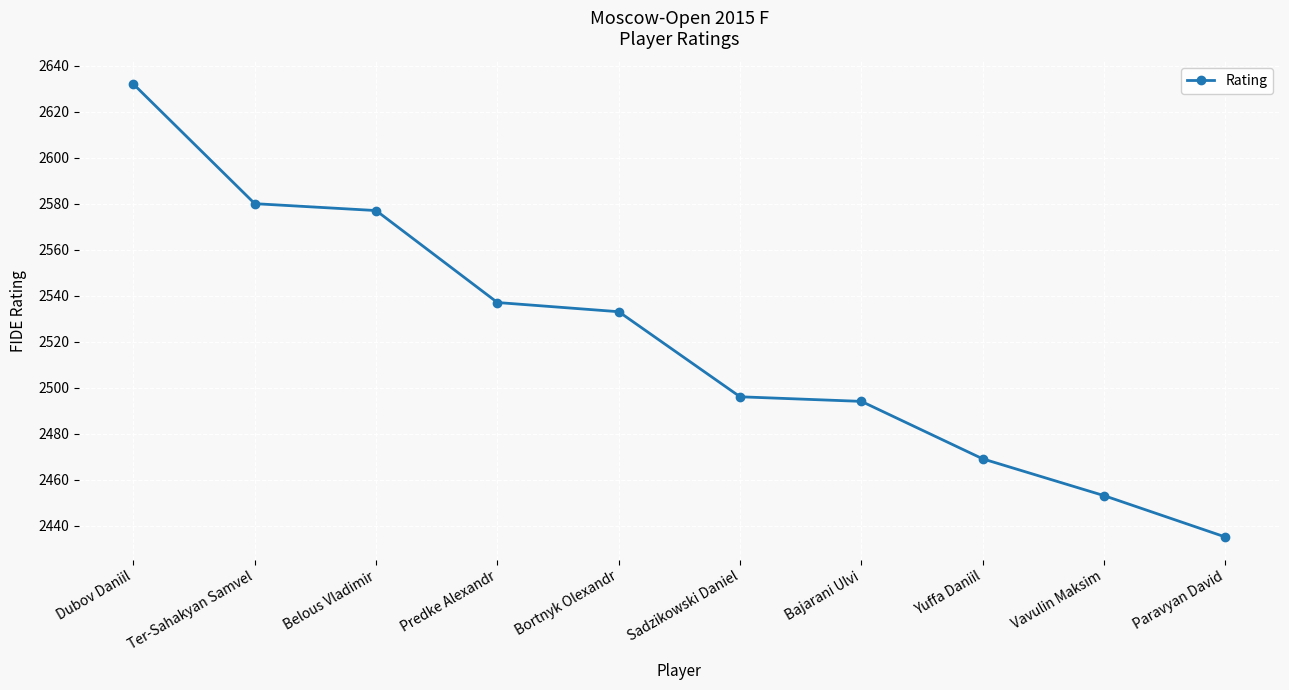

What is the difference between the maximum and minimum values?

197